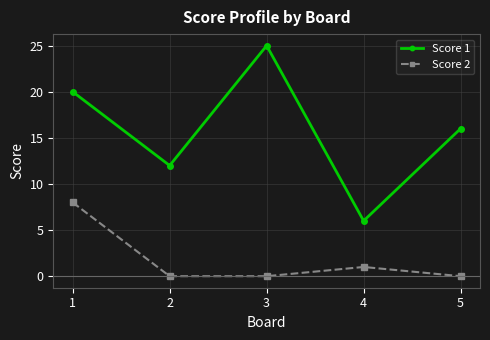

What is the greatest value displayed?

25